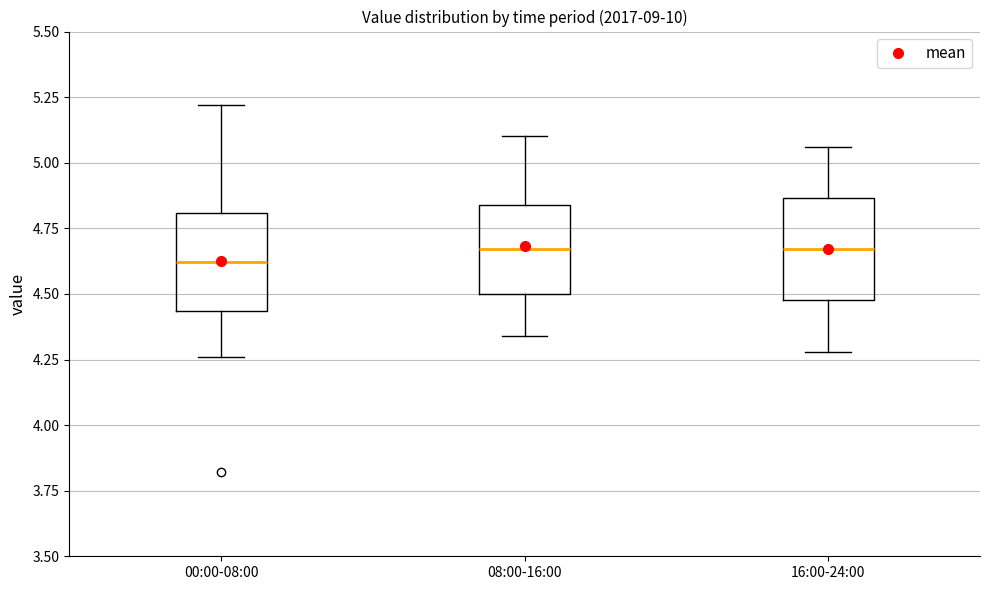

Reading left to right, transcribe this box plot: for each box, give where its median line is, the range the box spans, and where its two whiskers end, as read against the y-axis. The values are not printed on the chart, so give them approximately, as read against the axis.

00:00-08:00: median 4.60, box 4.45 to 4.80, whiskers 4.25 to 5.20
08:00-16:00: median 4.65, box 4.50 to 4.85, whiskers 4.35 to 5.10
16:00-24:00: median 4.65, box 4.50 to 4.85, whiskers 4.30 to 5.05